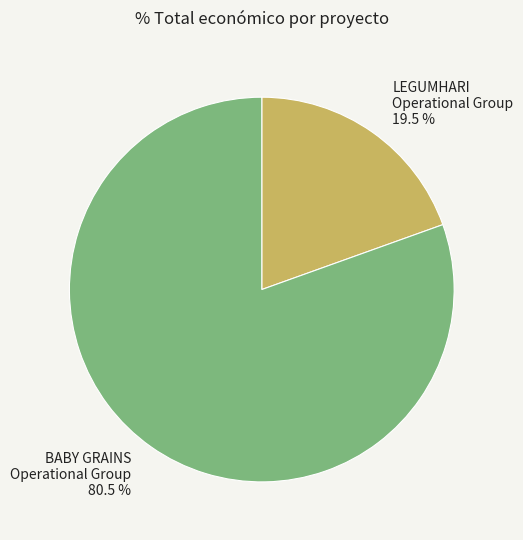

Is there any slice that represents more than half of the pie?

Yes